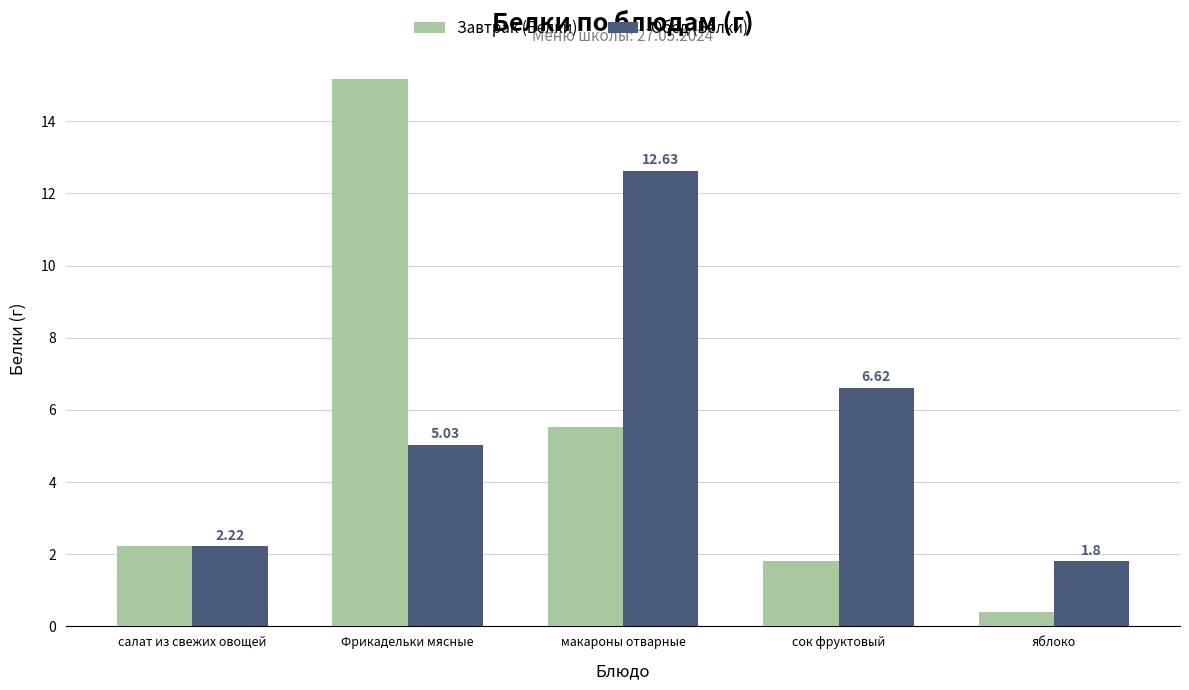

At which category is the sum across all series the highest?

Фрикадельки мясные